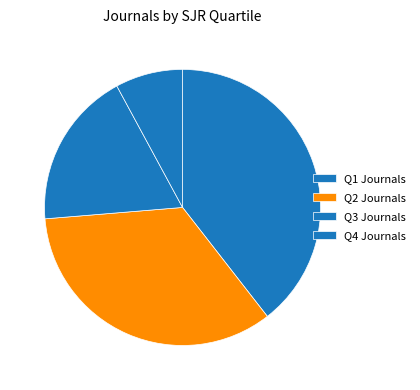

What percentage is NOT represented by Q4?

92.1%